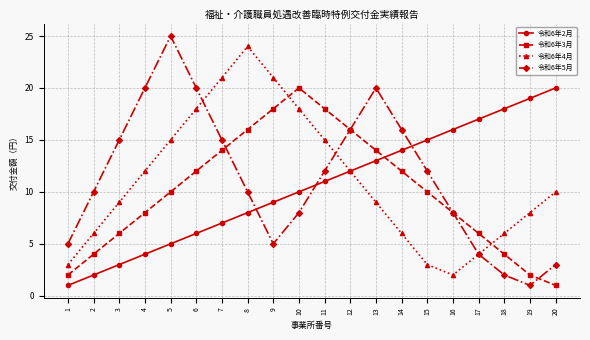

Which category has the highest value in the 令和6年3月 series?

10